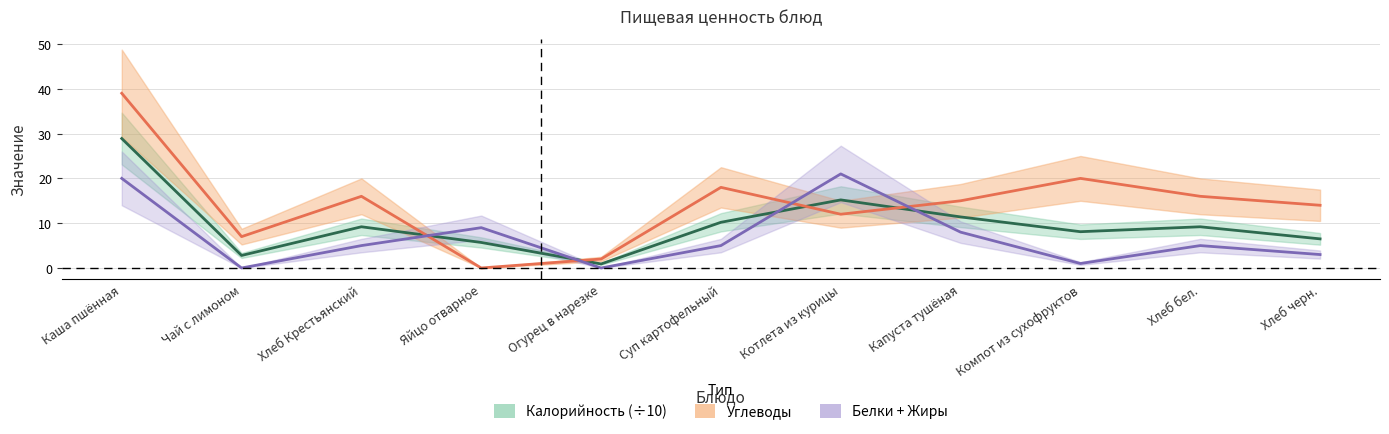

Count the number of categories in the chart.

11